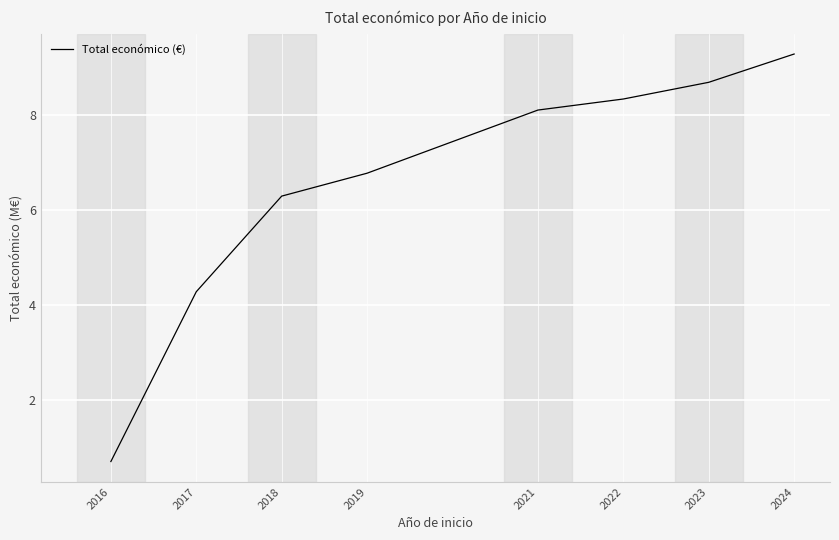

What is the greatest value displayed?

9.3